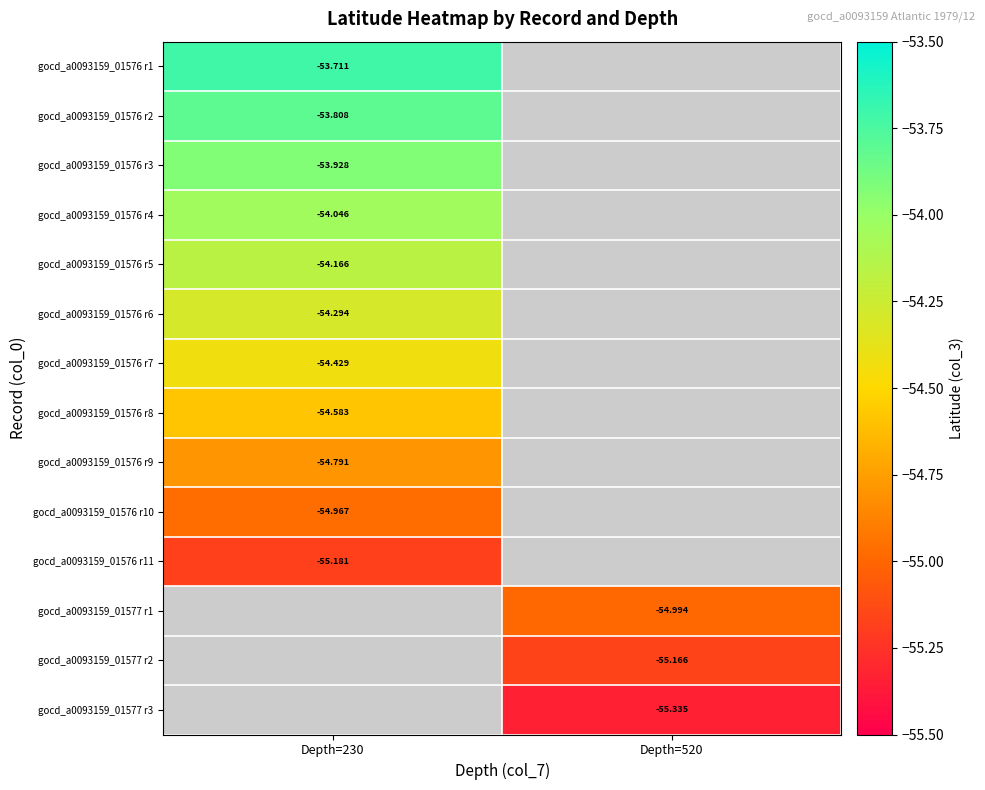

List the labels in order of gocd_a0093159_01576 r3 value, largest first.

Depth=230, Depth=520